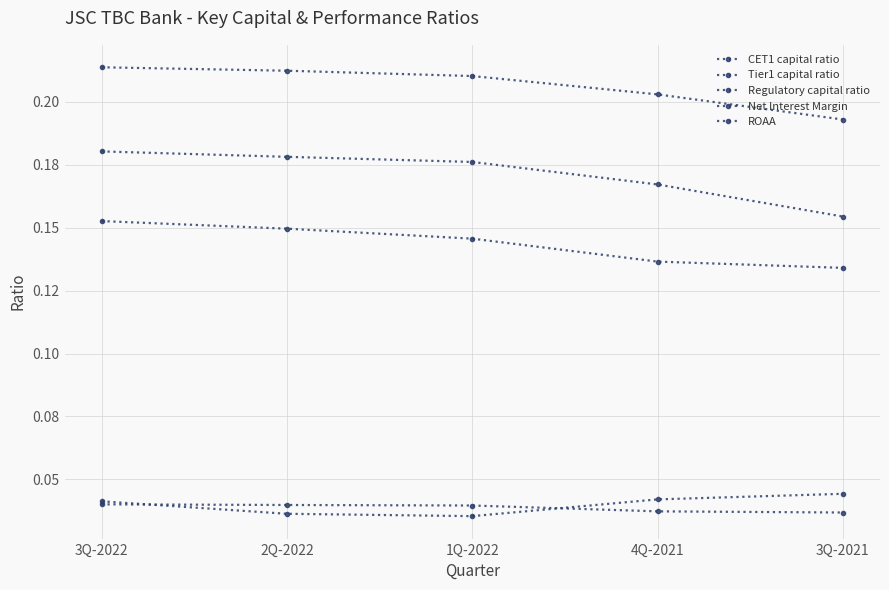

Does the chart have visible grid lines?

Yes